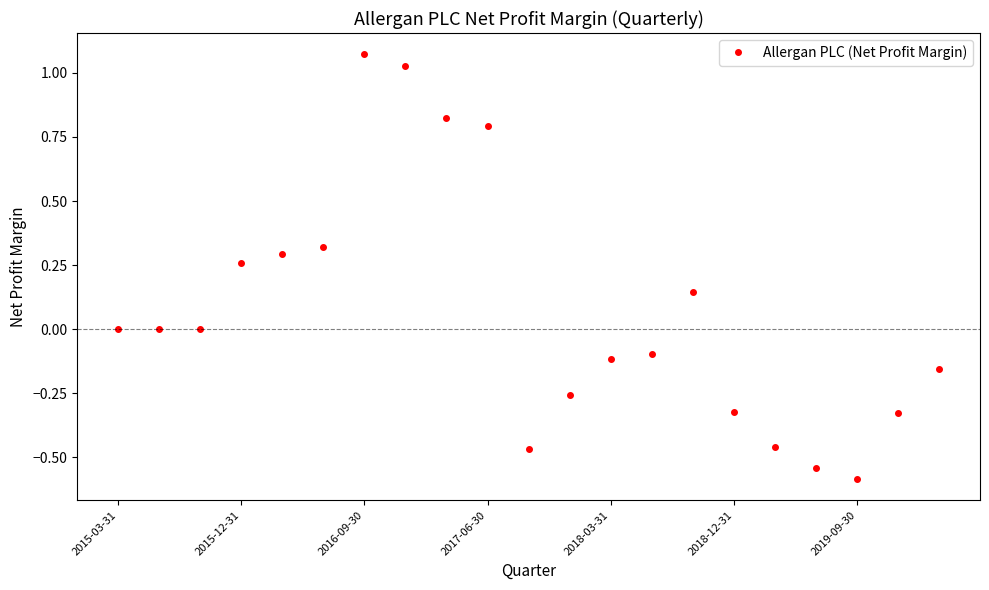

What is the value of the 19th point from the left?

-0.6